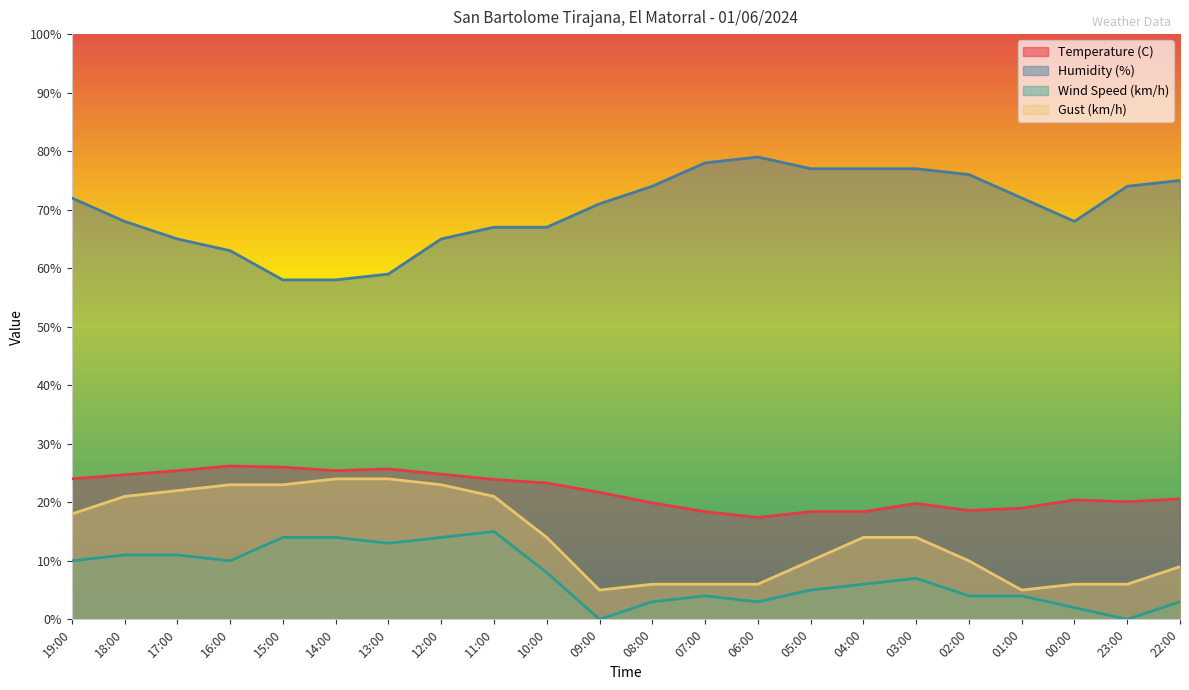

Where is Temperature (C) nearest to the value 21?

22:00